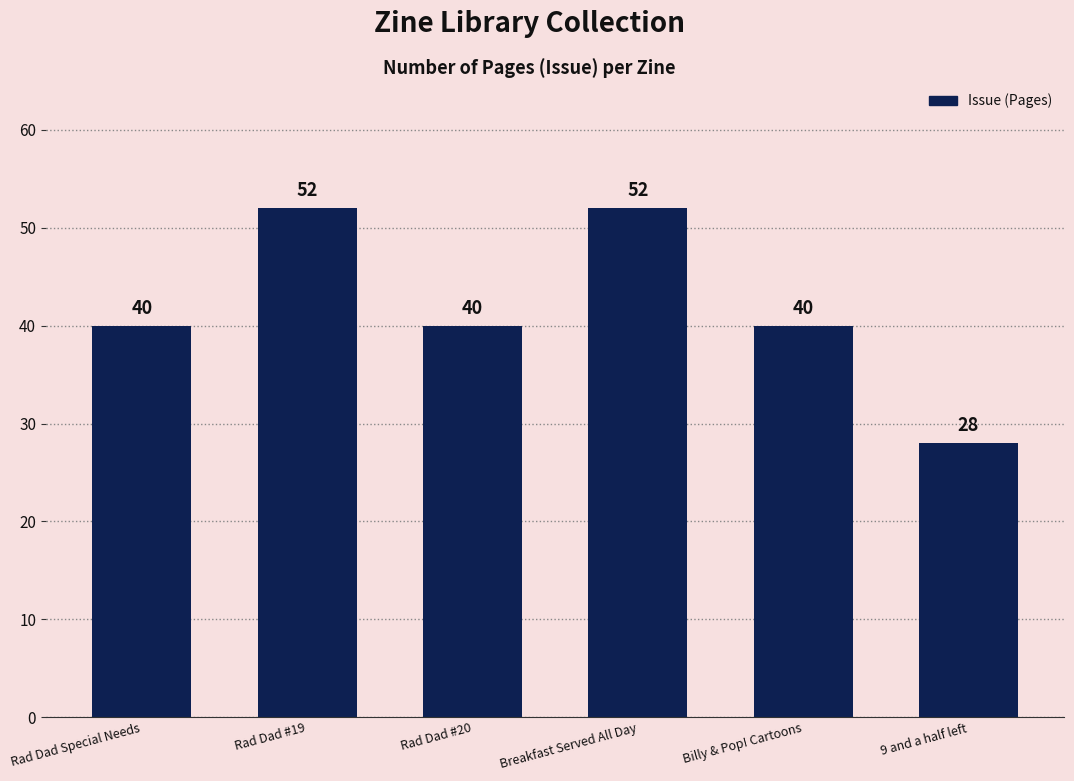

How many data points are less than 40?

1